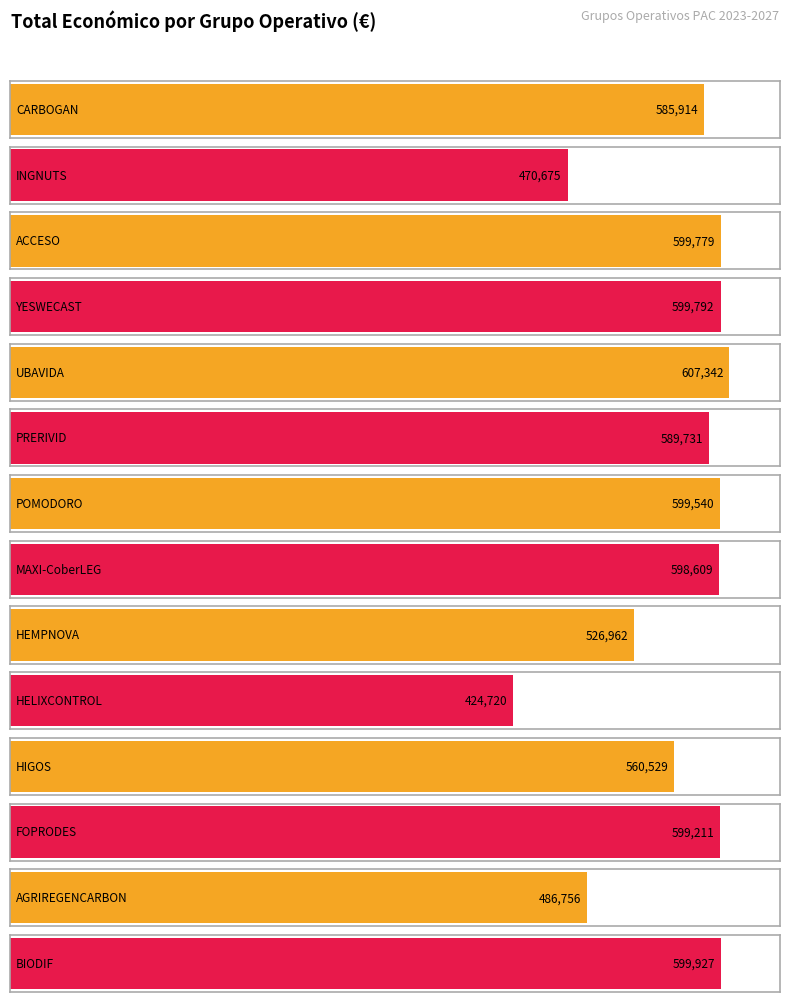

What is the difference between the values at YESWECAST and BIODIF?

135